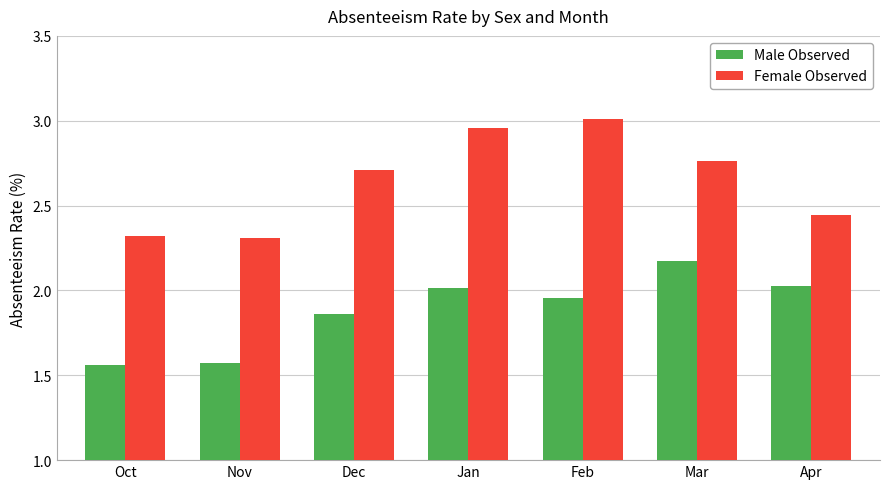

The Male Observed series shows 2.0 at Apr. True or false?

True